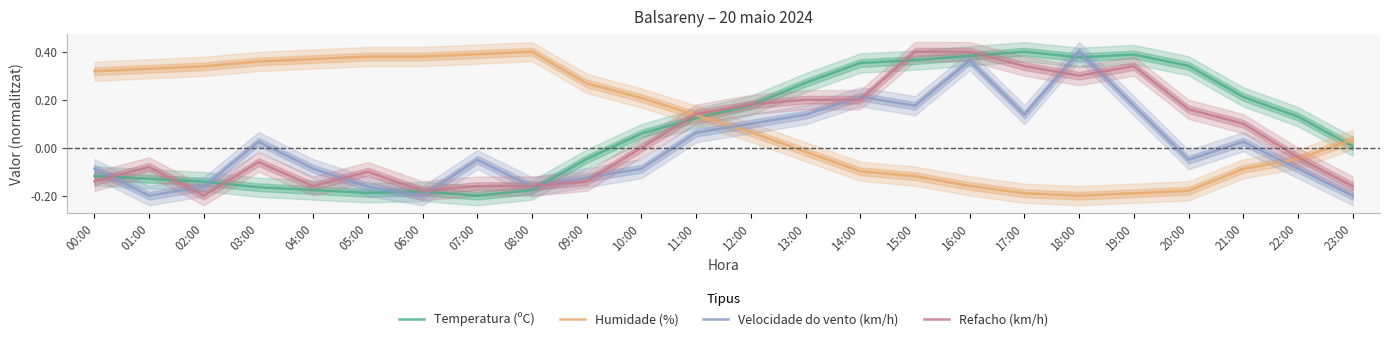

Which category has the highest value across all series?

08:00